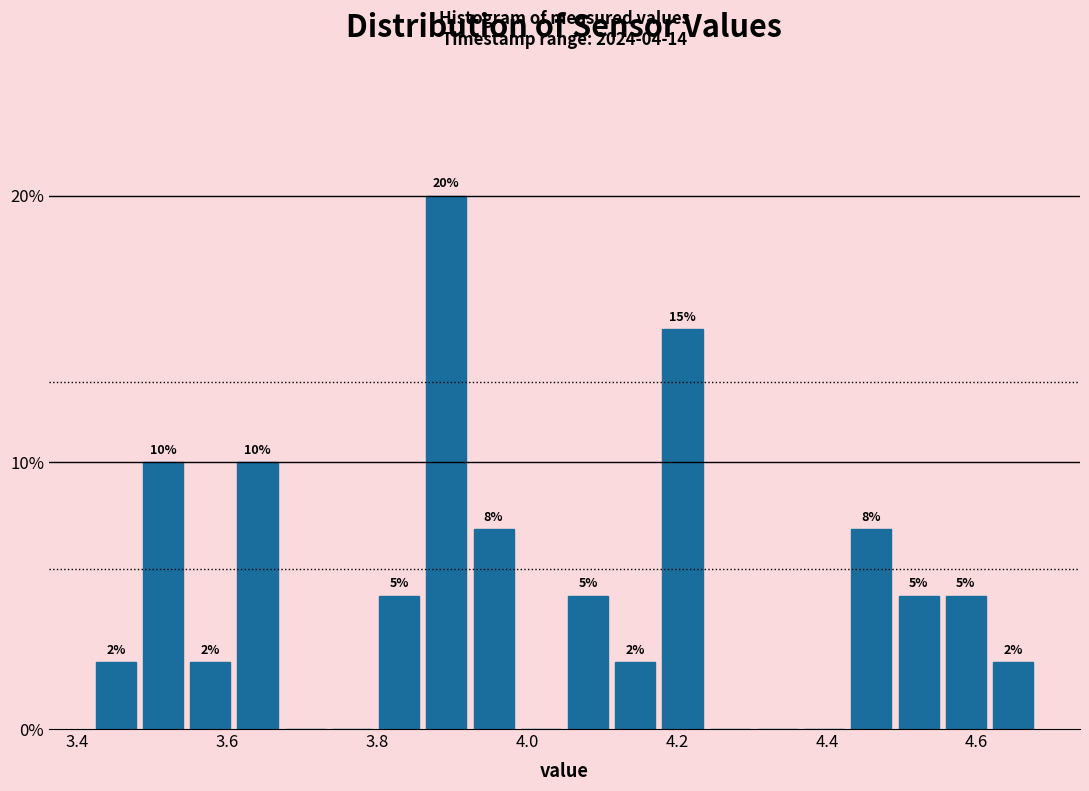

Read against the x-axis, roughly where is the centre of the tallest bar?

3.90